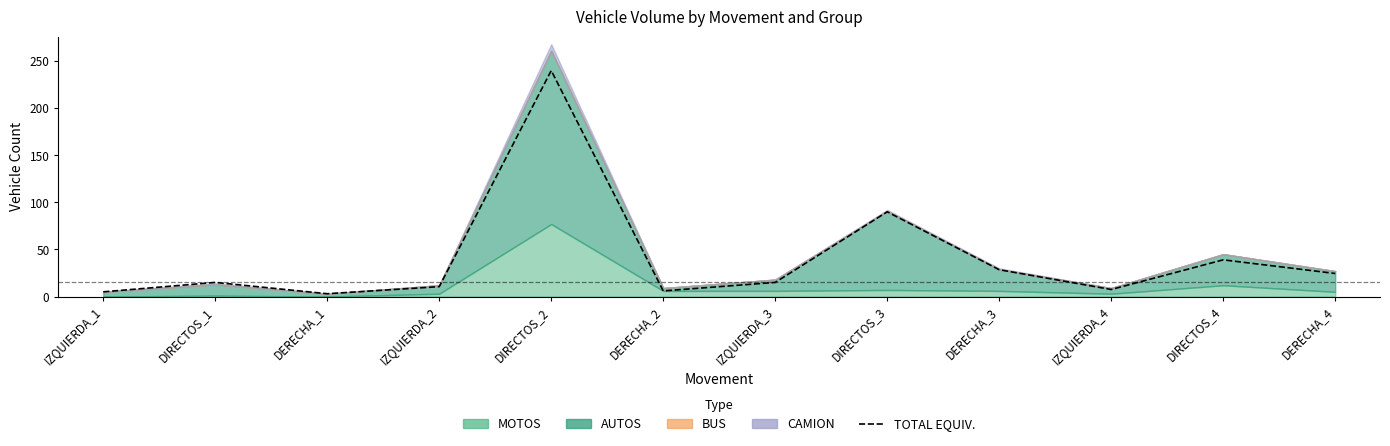

How many data points are above 15?

5